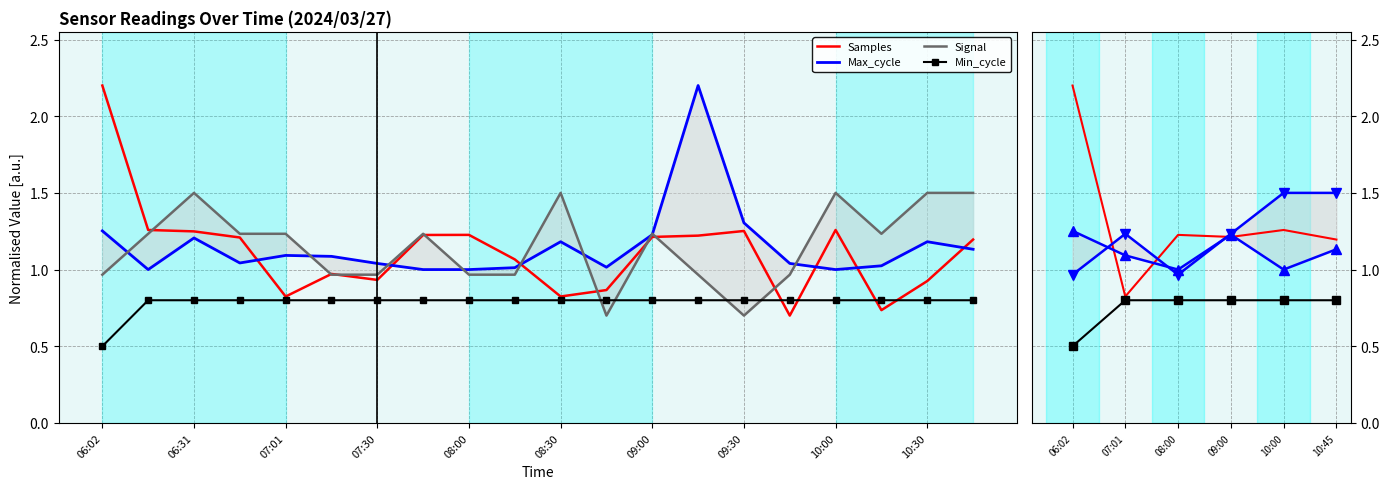

What is the sum of the Min_cycle values at 09:00 and 07:01?

1.6